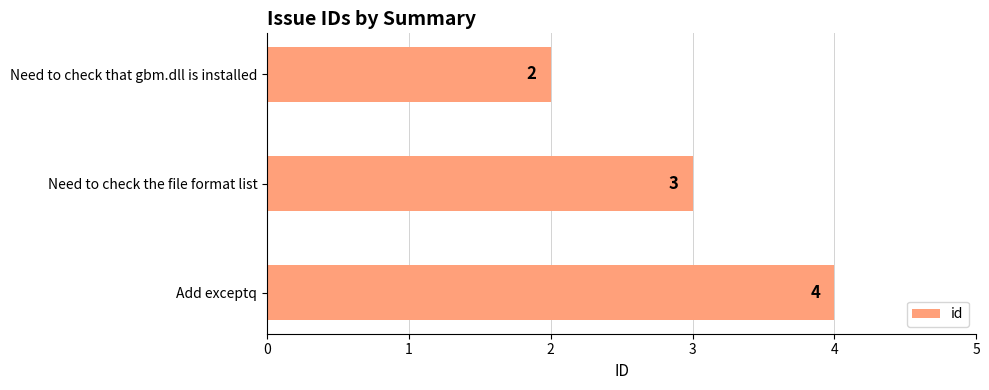

Are the bars grouped side by side (vs. stacked)?

No